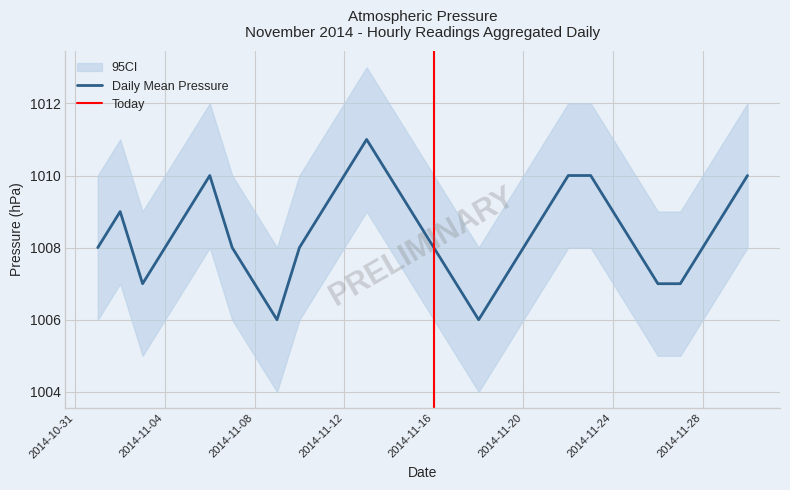

Is it true that Daily Mean Pressure equals 476 at 2014-11-12?

False